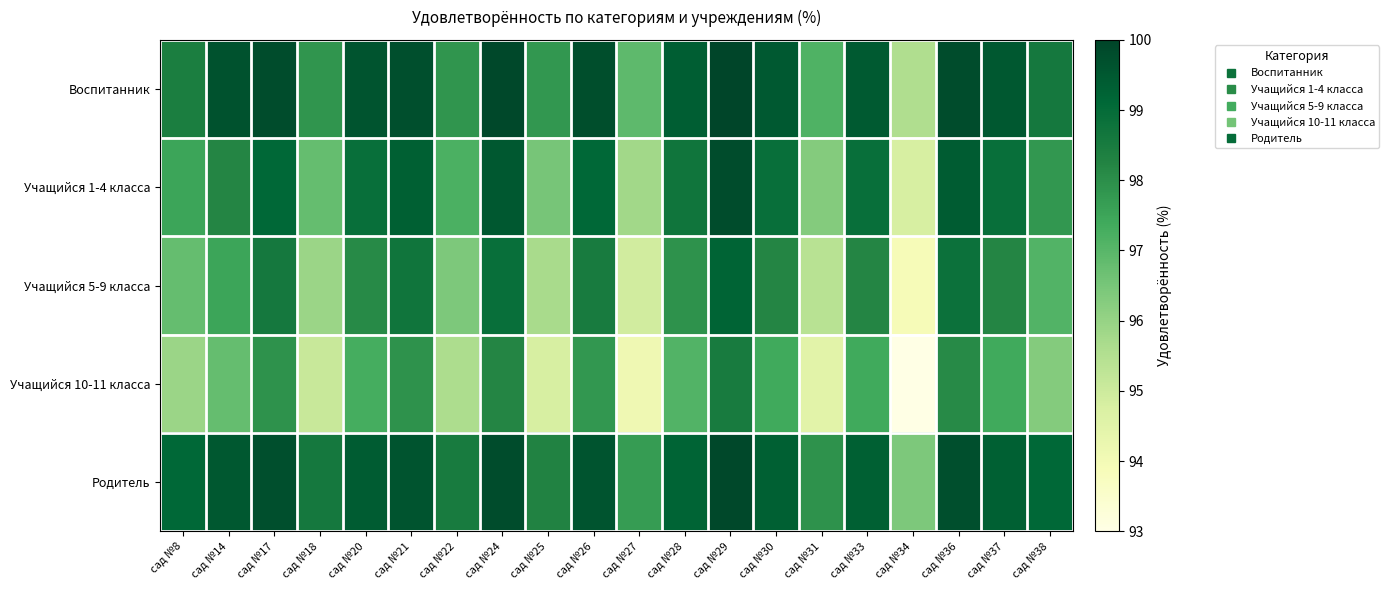

At how many categories does at least one series exceed 93?

20